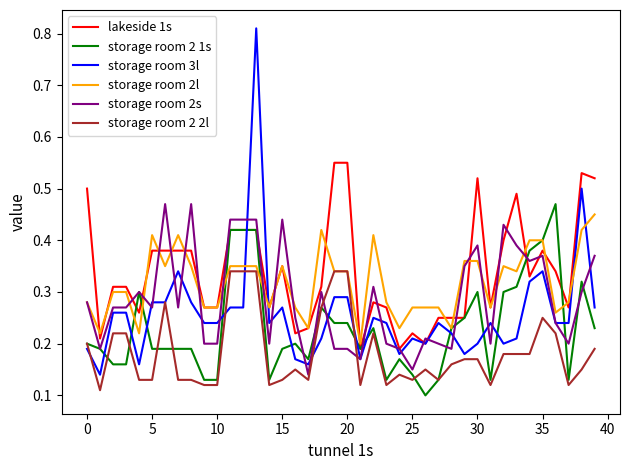

How many lines are shown in the chart?

6